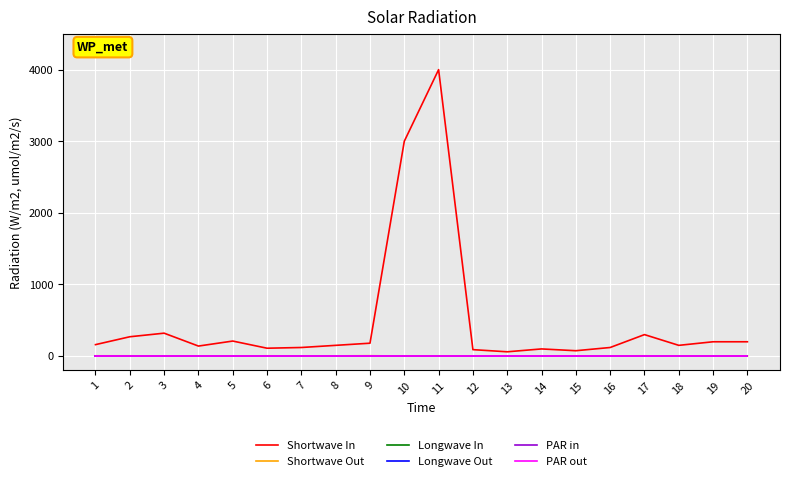

What is the difference between the second highest and minimum values in the Shortwave Out series?

3